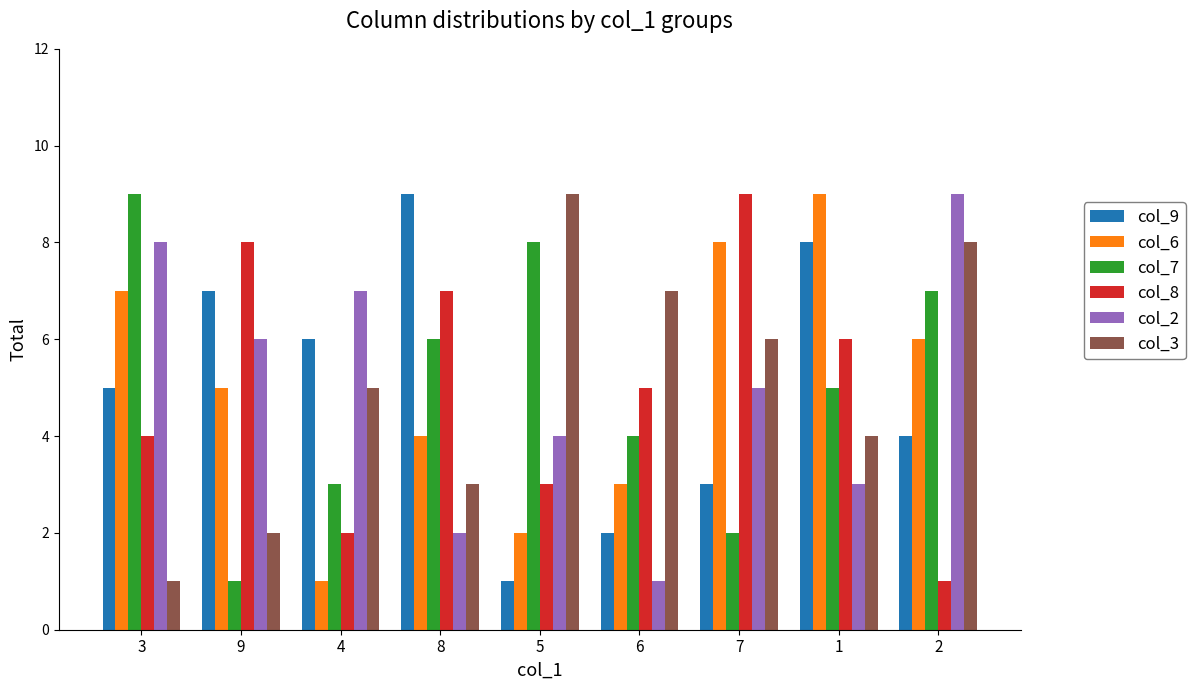

What position from the right is 2?

1